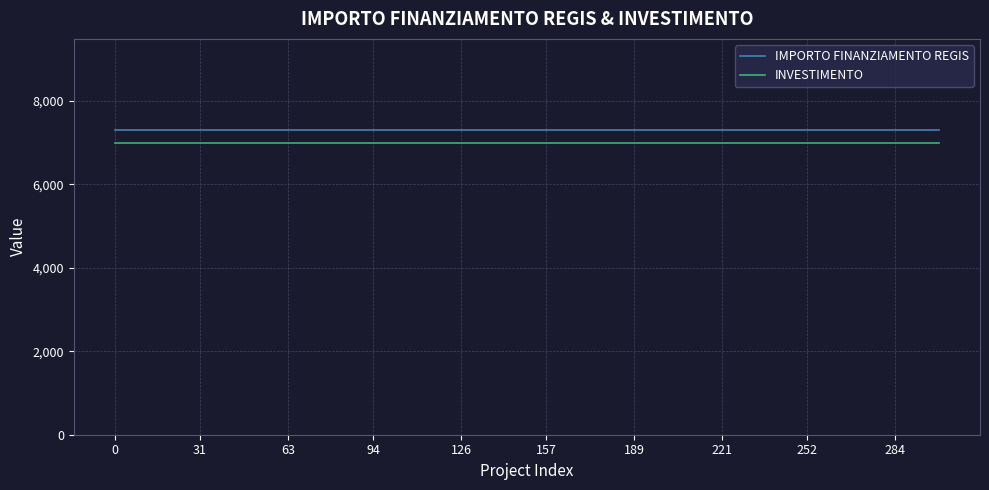

What is the greatest value displayed?

7301